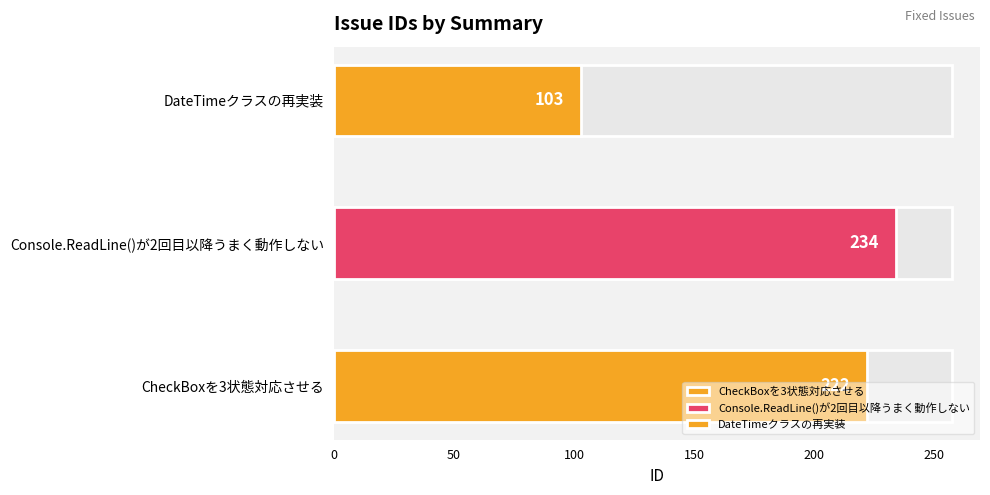

What is the minimum value shown in the chart?

103